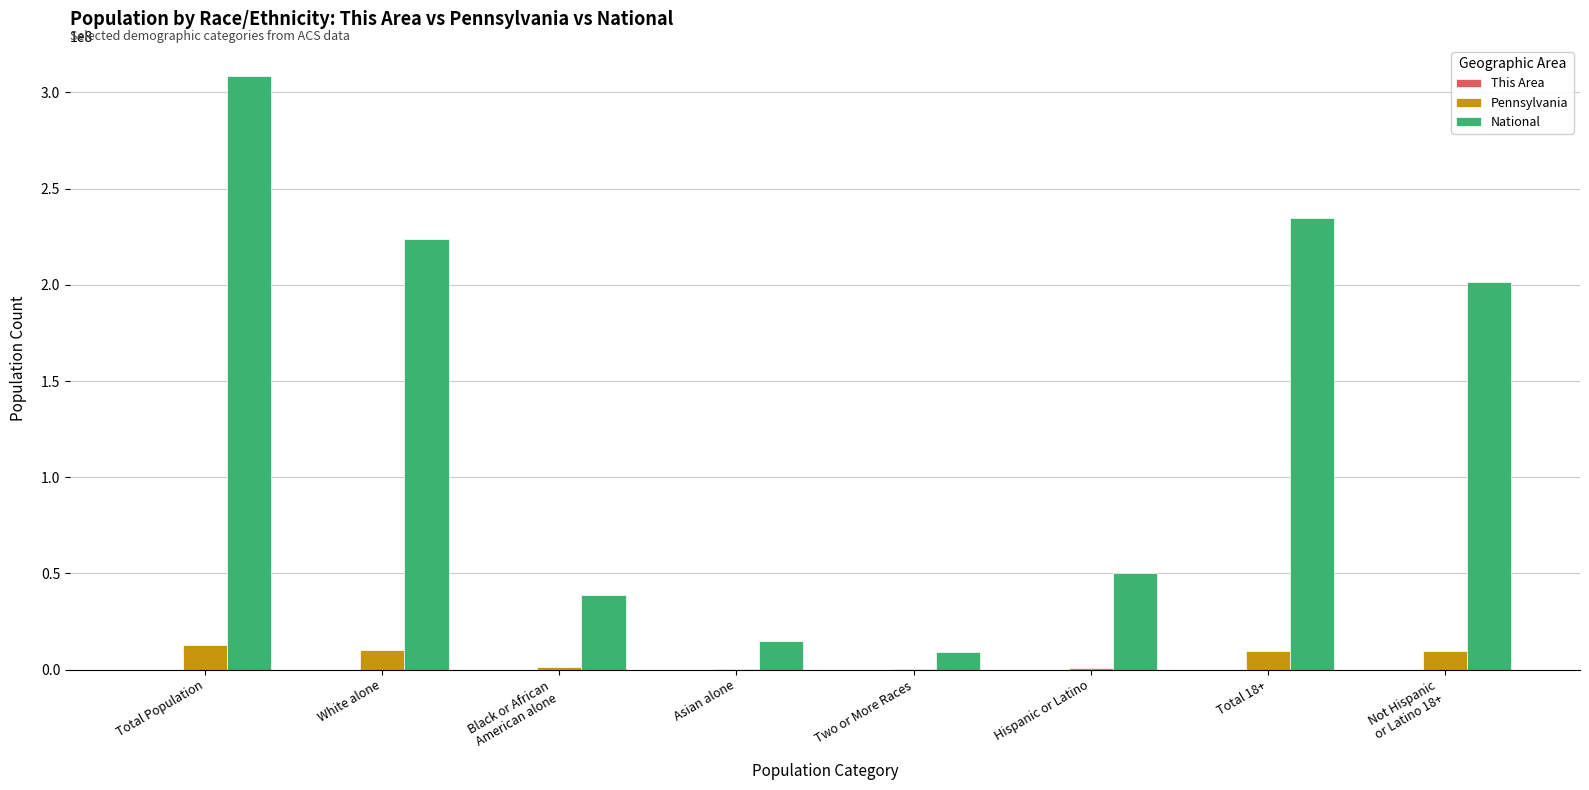

What is the difference between the National values at Hispanic or Latino and Not Hispanic
or Latino 18+?

150739774